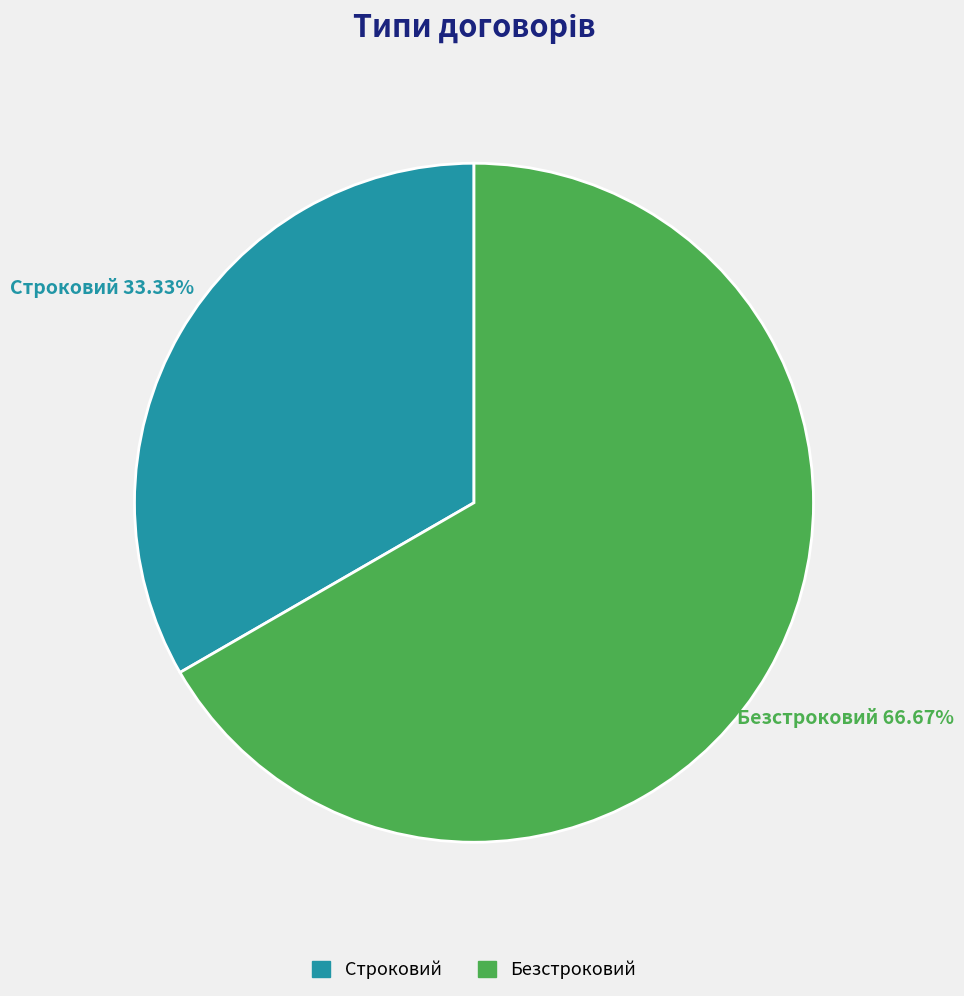

How many slices are in this pie chart?

2